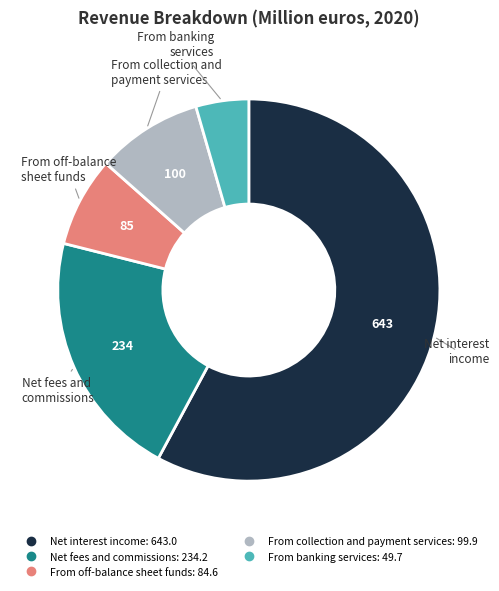

How many segments does this pie chart have?

5